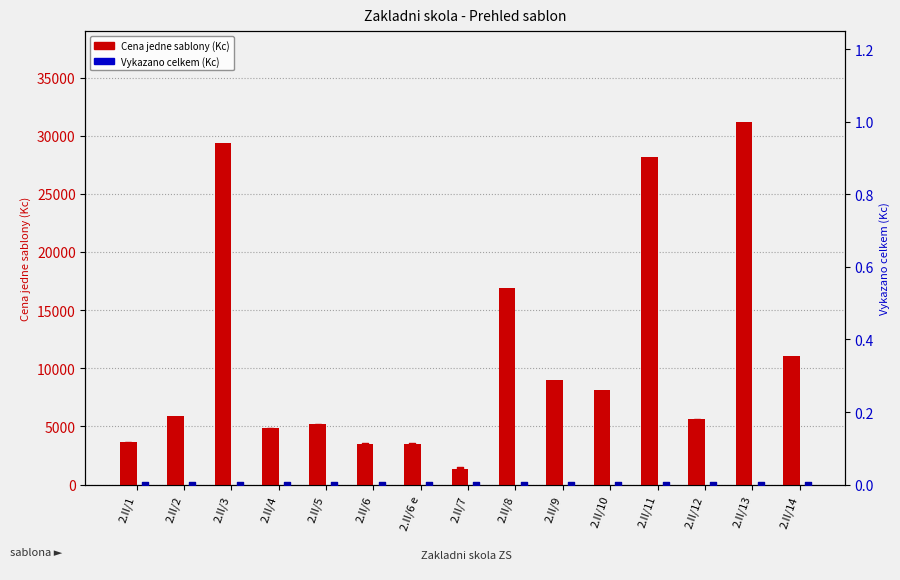

At how many categories does at least one series exceed 20509?

3